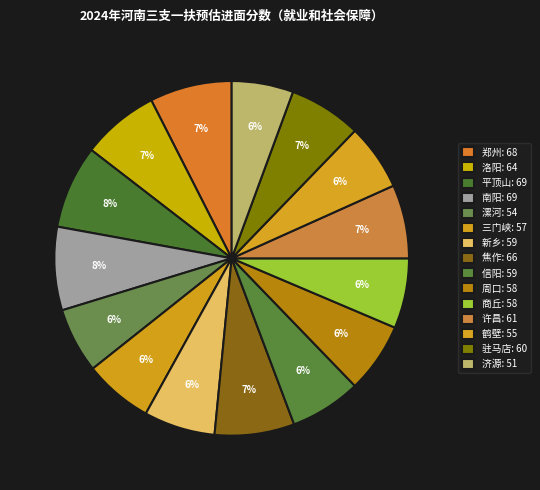

What is the change in value from 平顶山 to 鹤壁?

-14